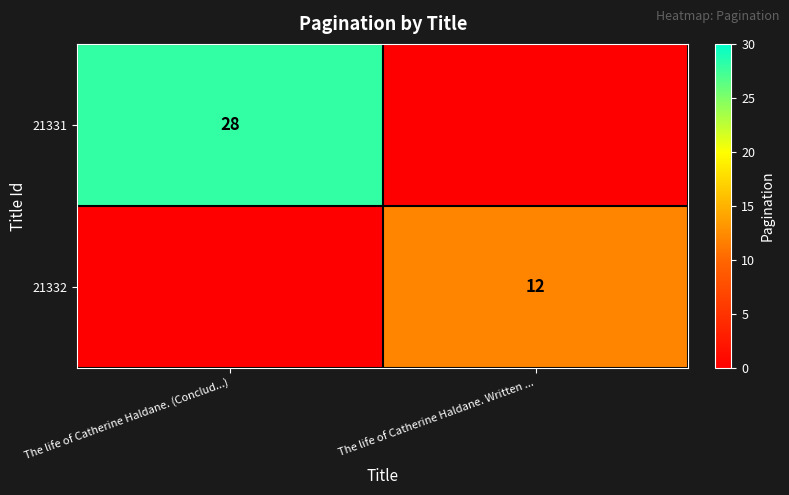

Is the value of 21332 at The life of Catherine Haldane. Written ... greater than the value of 21331 at The life of Catherine Haldane. (Conclud...)?

No